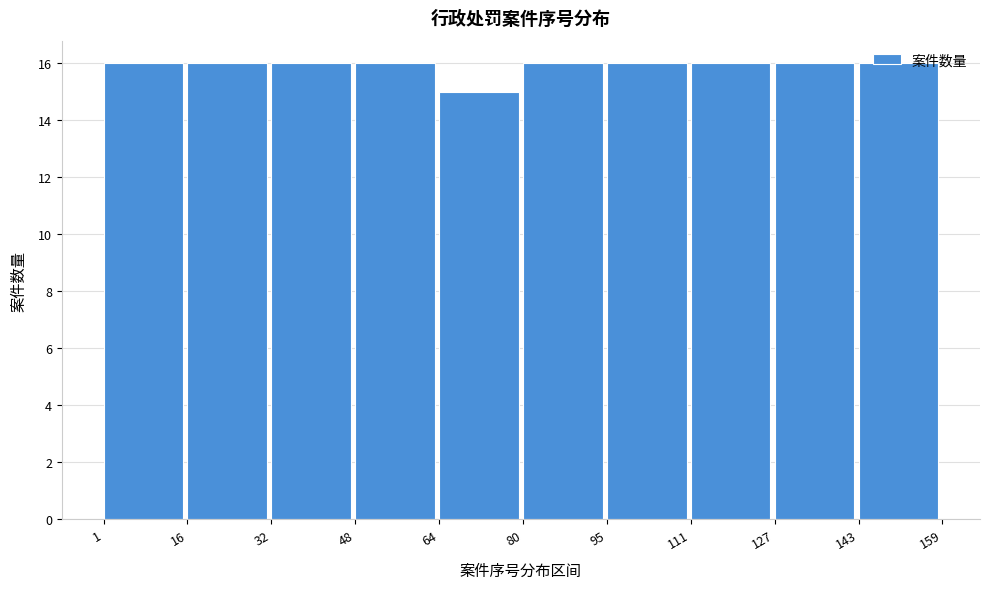

Reading left to right, list every bar in this chart as the range it spans on the x-axis followed by its height. The values are not printed on the chart, so give them approximately, as read against the axis.

1 to 16: 16
16 to 32: 16
32 to 48: 16
48 to 64: 16
64 to 80: 15
80 to 95: 16
95 to 111: 16
111 to 127: 16
127 to 143: 16
143 to 159: 16